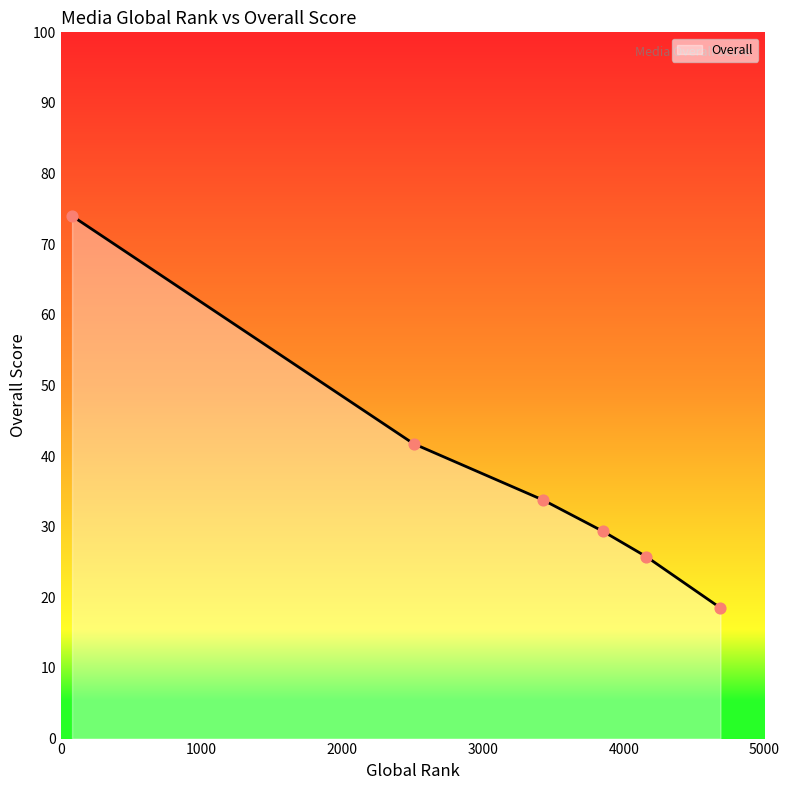

What is the minimum value shown in the chart?

18.5